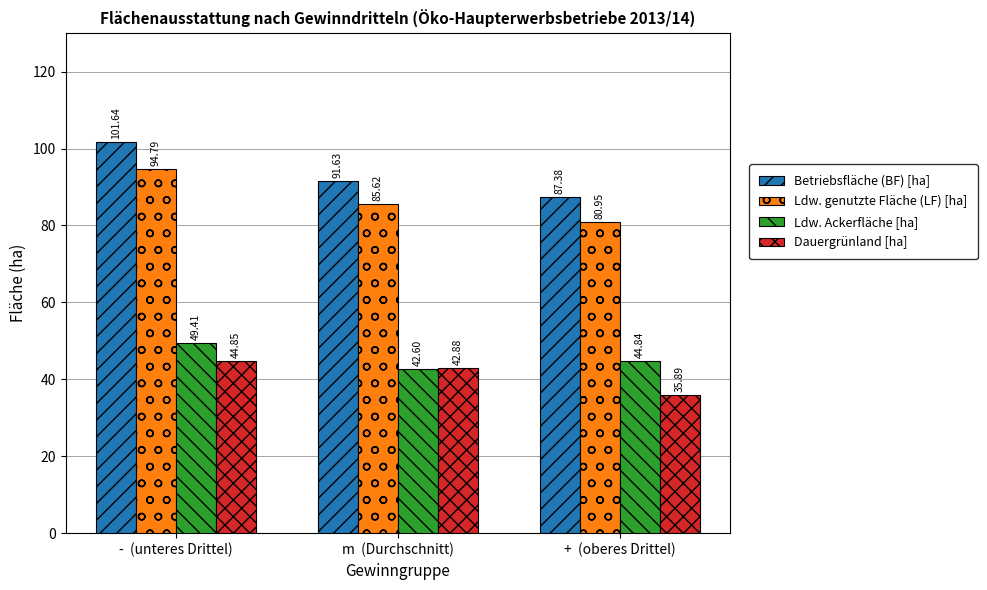

Which series has the largest range (max minus min)?

Betriebsfläche (BF) [ha]